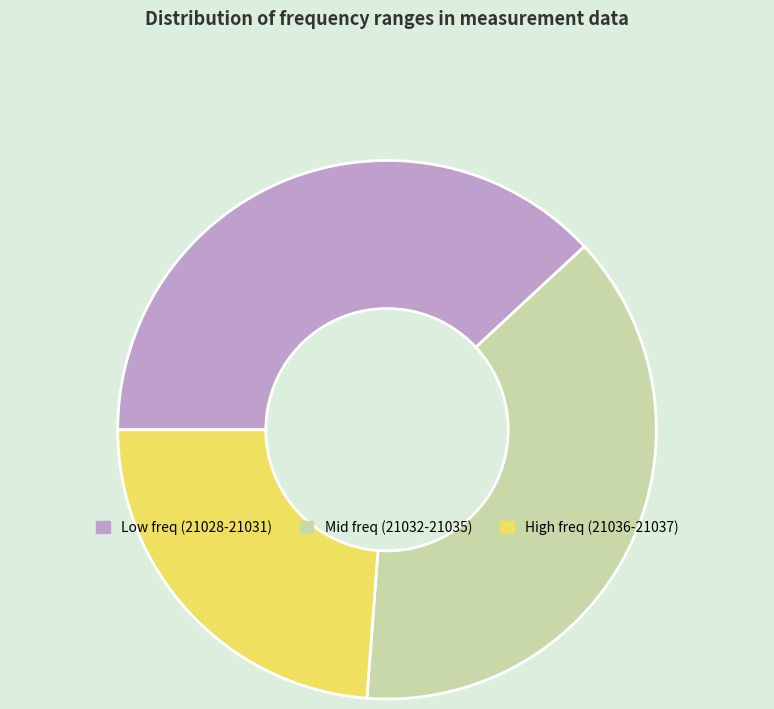

Which has a higher value, Low freq (21028-21031) or High freq (21036-21037)?

Low freq (21028-21031)